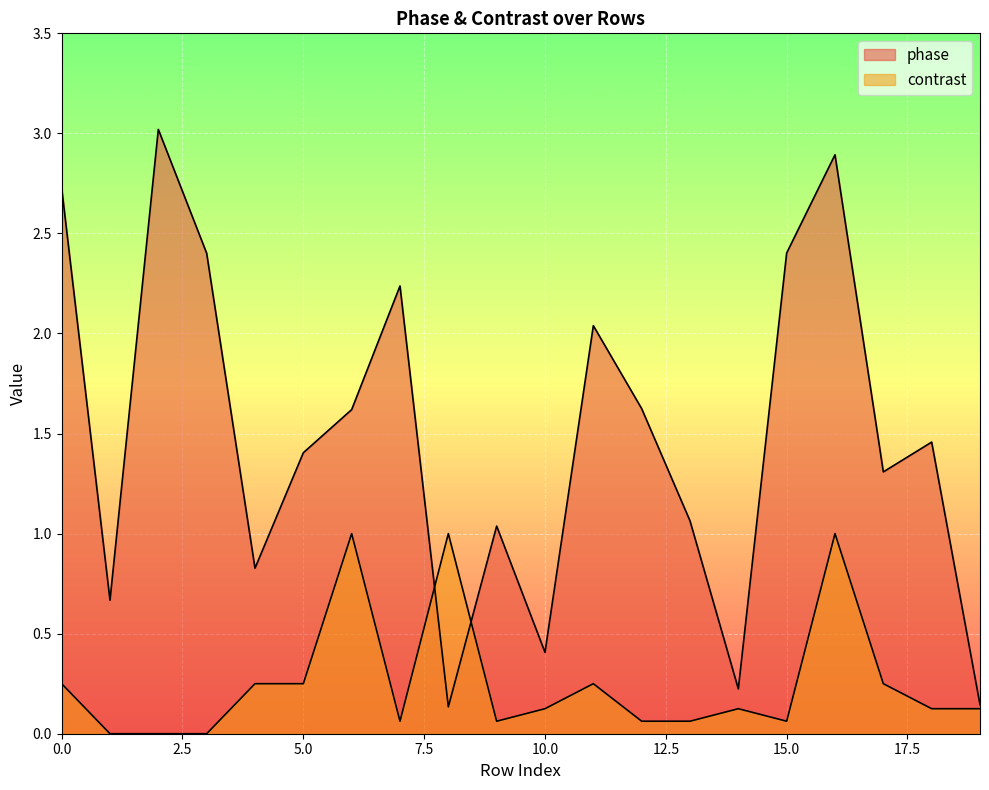

At which category is the sum across all series the highest?

16